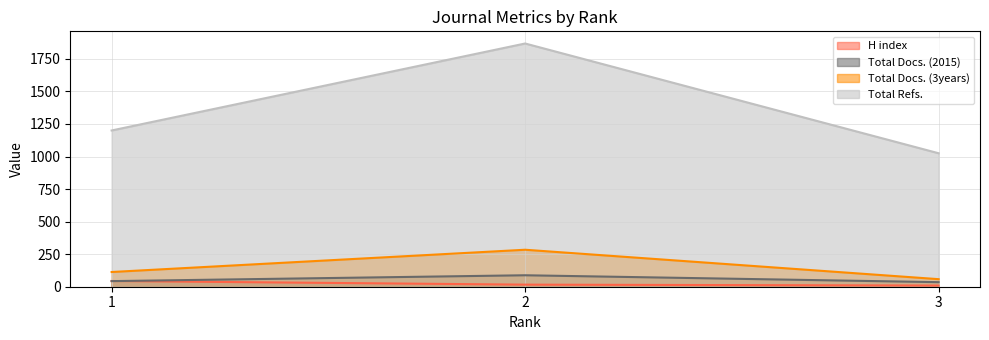

List the series in order of their peak value, lowest first.

H index, Total Docs. (2015), Total Docs. (3years), Total Refs.